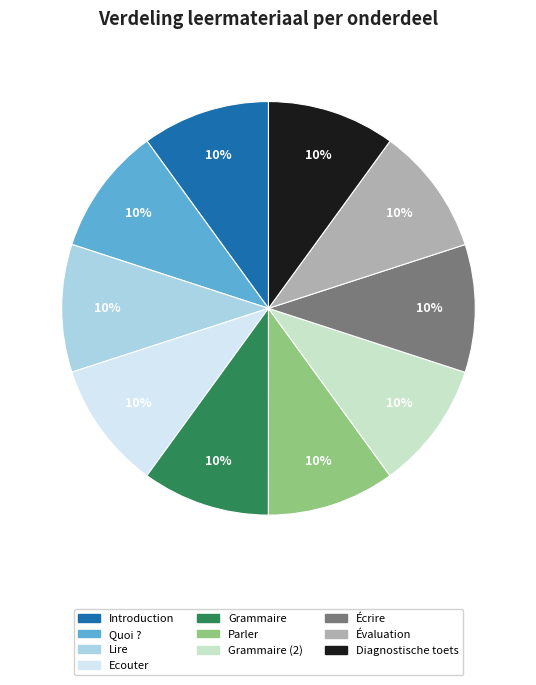

True or false: Introduction accounts for 25% of the total.

False